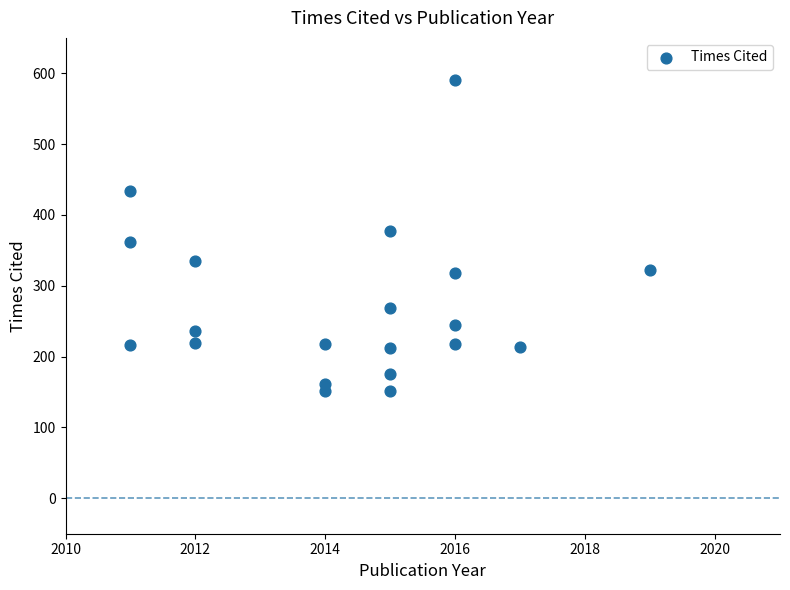

What is the range of Y values (max minus min)?

440